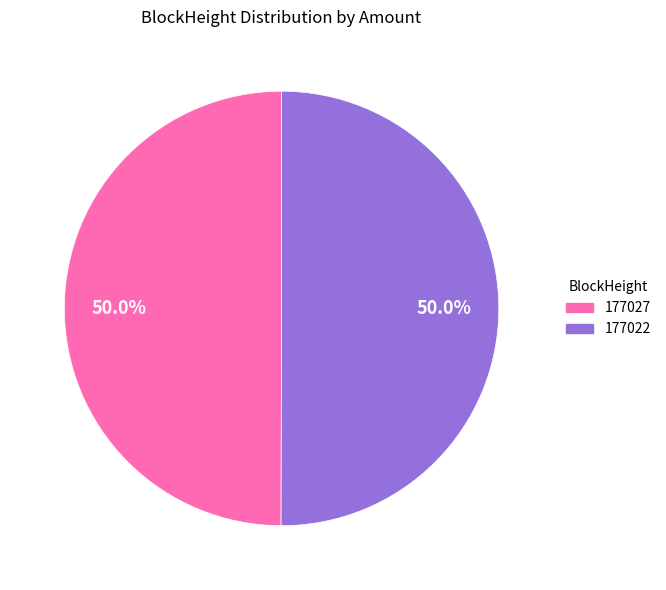

What is the ratio of the value at 177022 to the value at 177027?

1.0